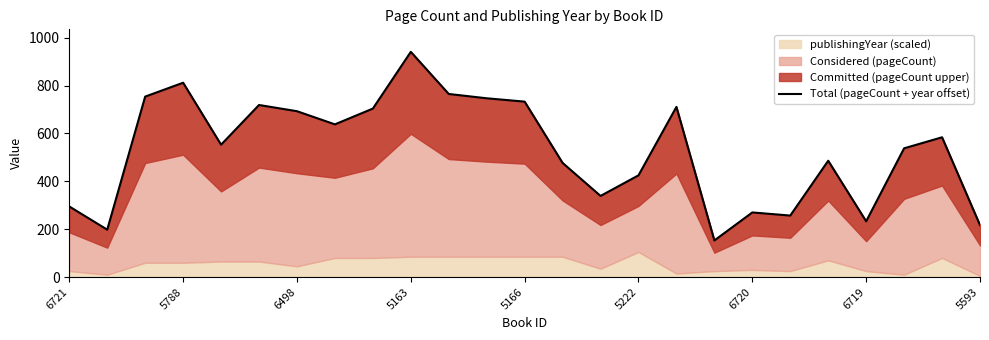

The chart shows a value of 295 at 6721. True or false?

True